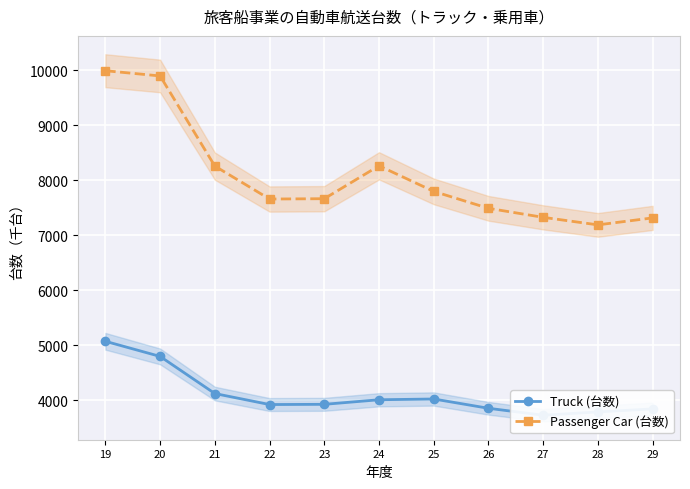

What are all the series names shown in the legend?

Truck (台数), Passenger Car (台数)